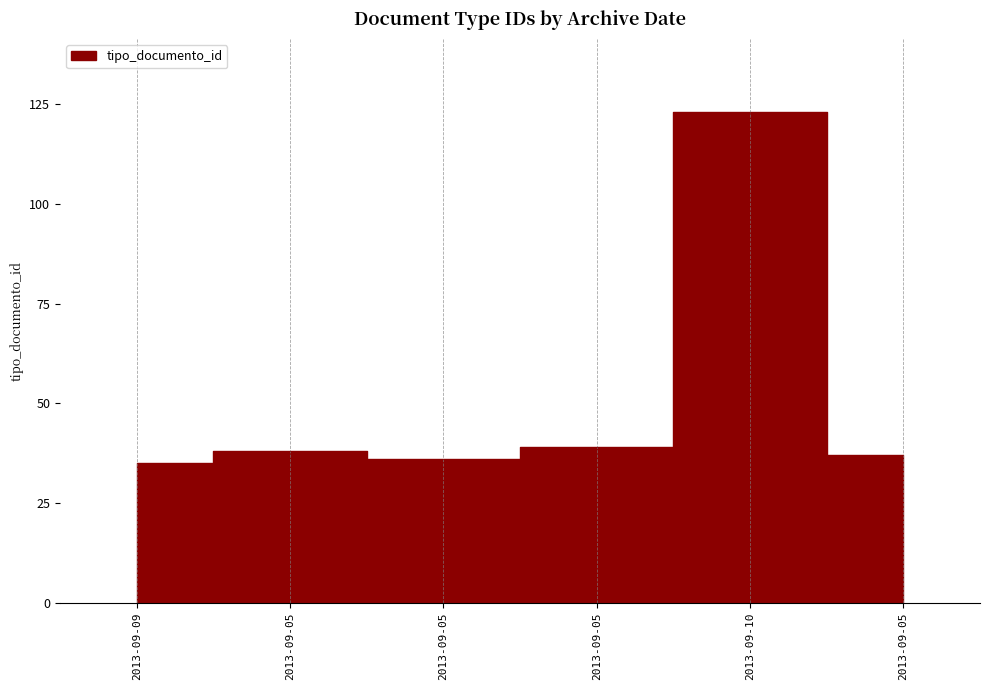

Where does the data first go above 38?

2013-09-05